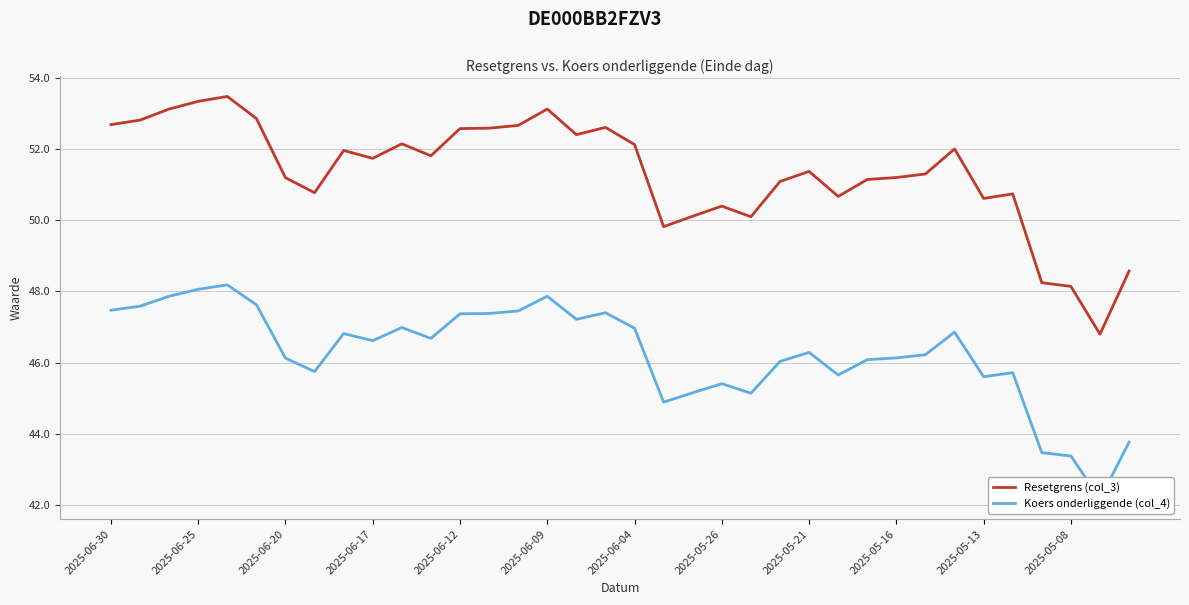

Is it true that Resetgrens (col_3) equals 25.1 at 2025-06-30?

False